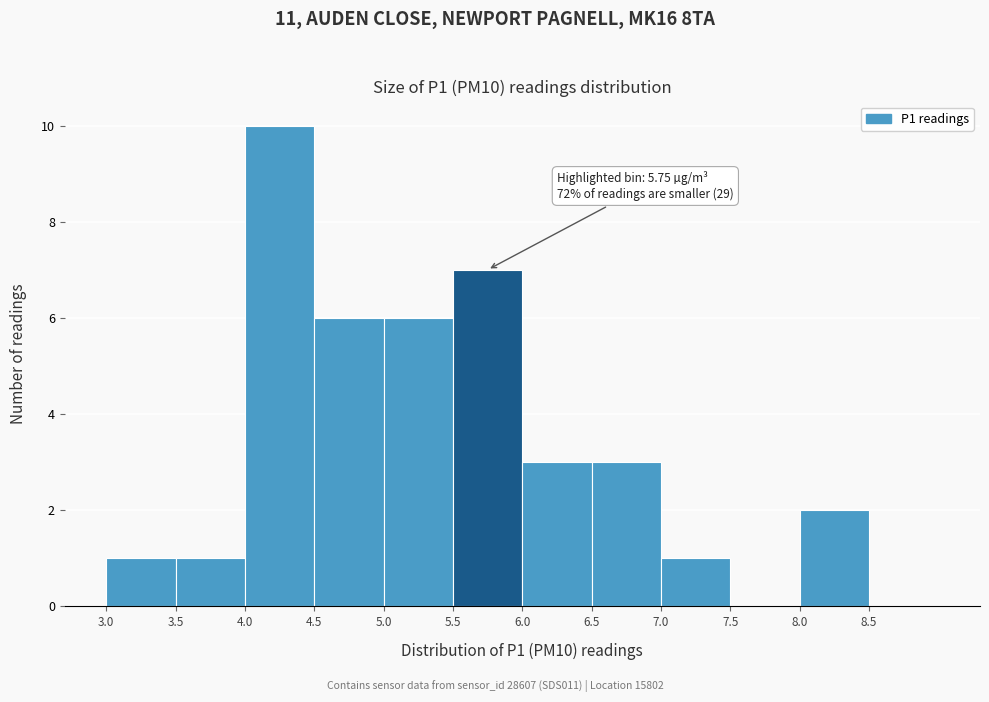

Which range on the x-axis has the tallest bar?

4.0 to 4.5